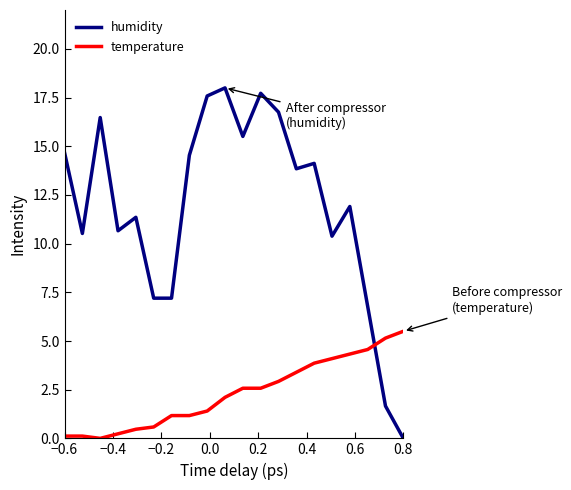

At how many categories does at least one series exceed 7?

17